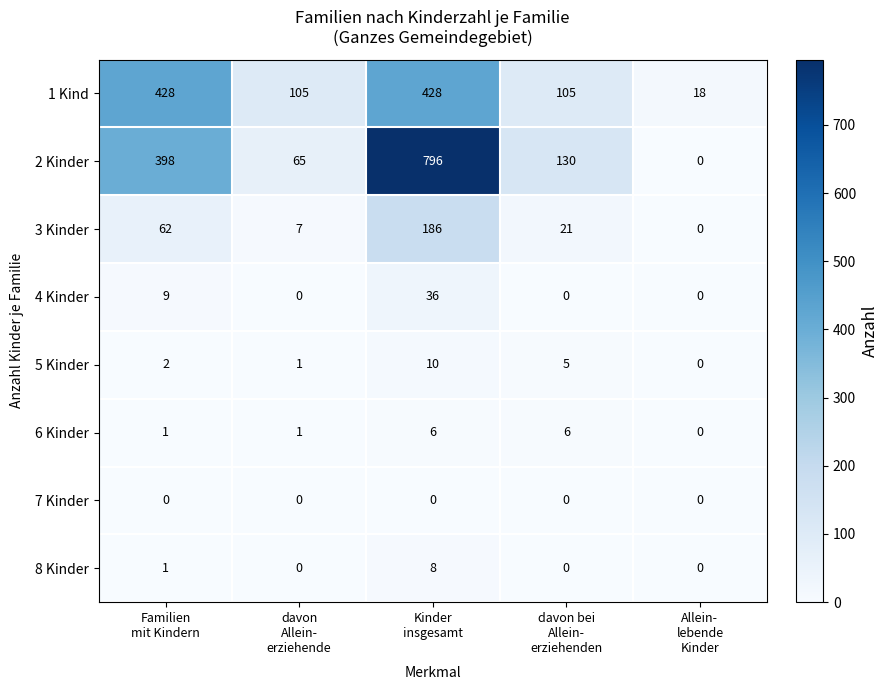

List the series in order of their peak value, lowest first.

7 Kinder, 6 Kinder, 8 Kinder, 5 Kinder, 4 Kinder, 3 Kinder, 1 Kind, 2 Kinder